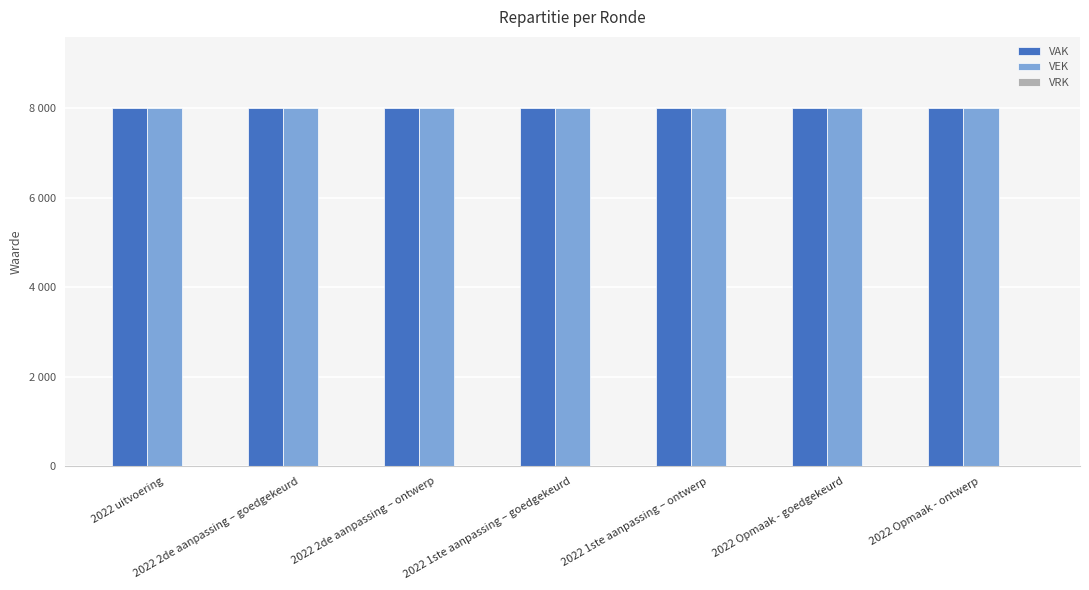

How many bars are there in total?

21